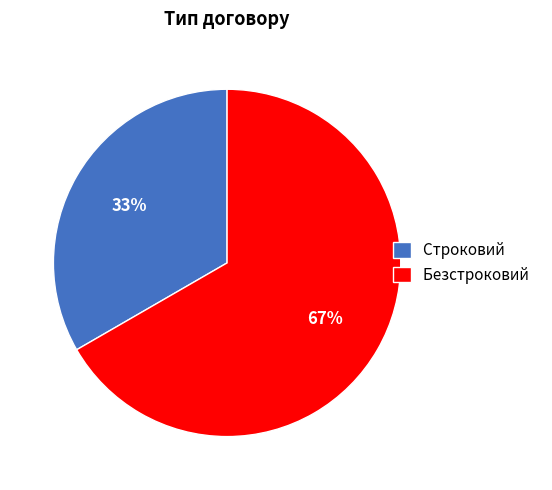

What percentage is the Безстроковий slice, to the nearest percent?

67%